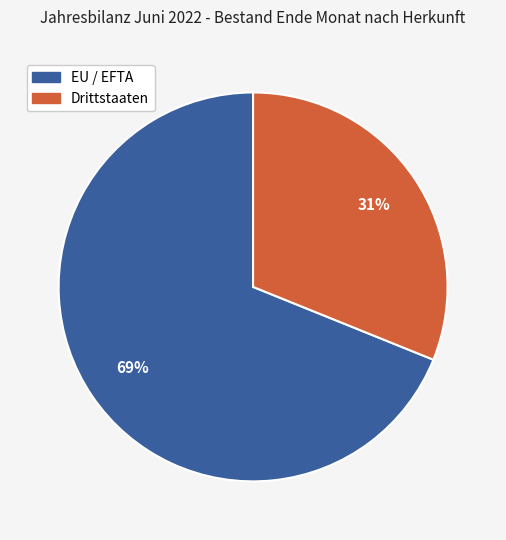

Combined, do EU / EFTA and Drittstaaten account for over 50%?

Yes